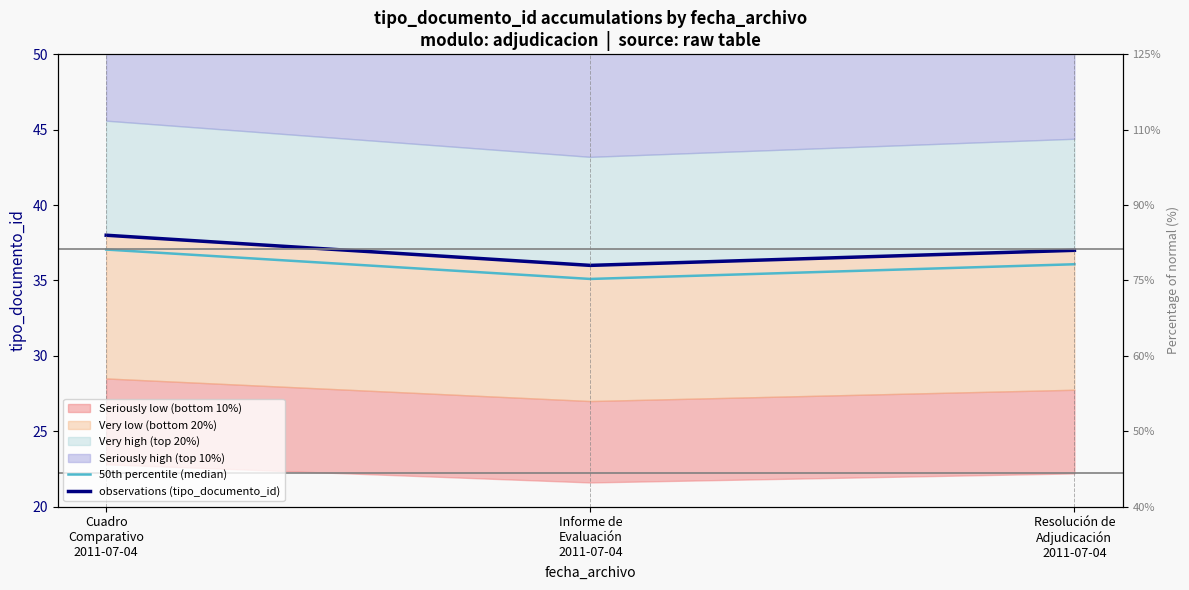

The 50th percentile (median) series shows 20.0 at Resolución de
Adjudicación
2011-07-04. True or false?

False